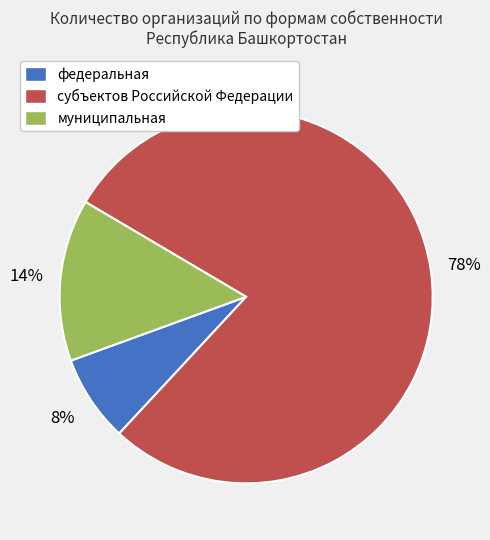

Rank the categories by value from lowest to highest.

федеральная, муниципальная, субъектов Российской Федерации